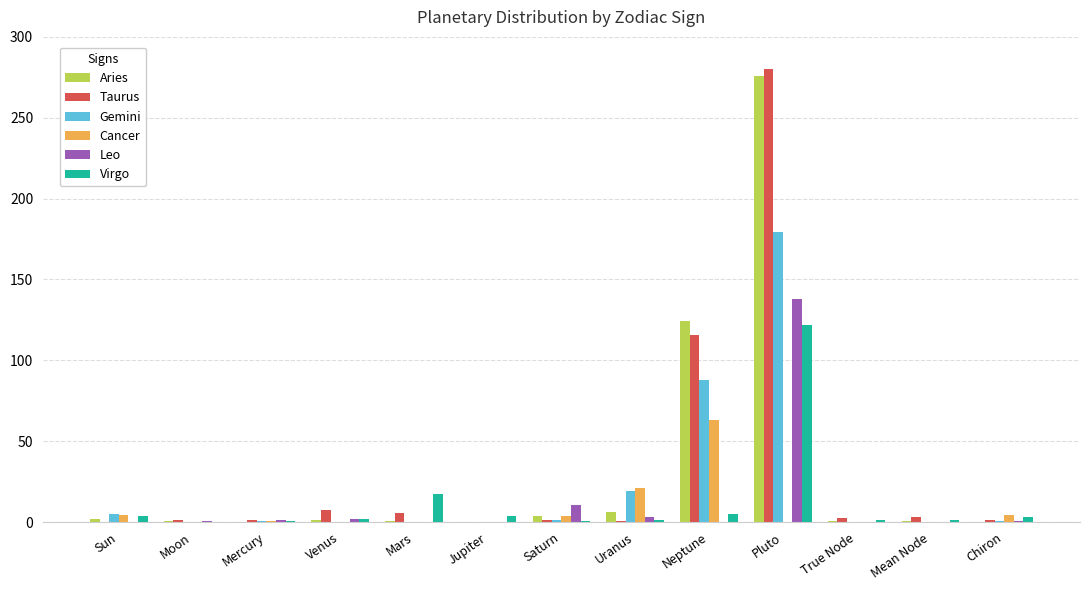

What is the difference between the Virgo values at Chiron and Venus?

1.1